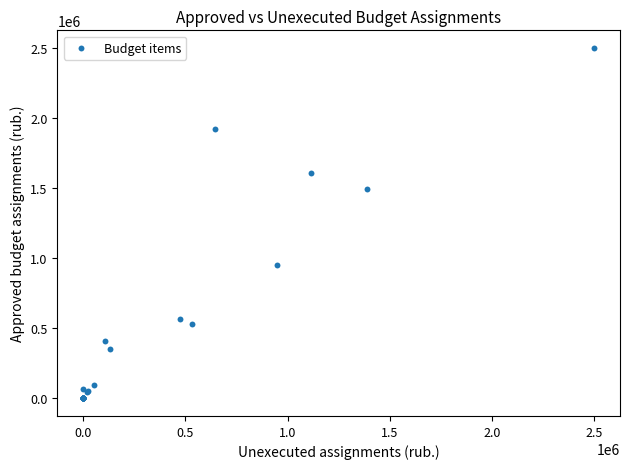

What Y value in the scatter plot is closest to 1250000?

1493000.0